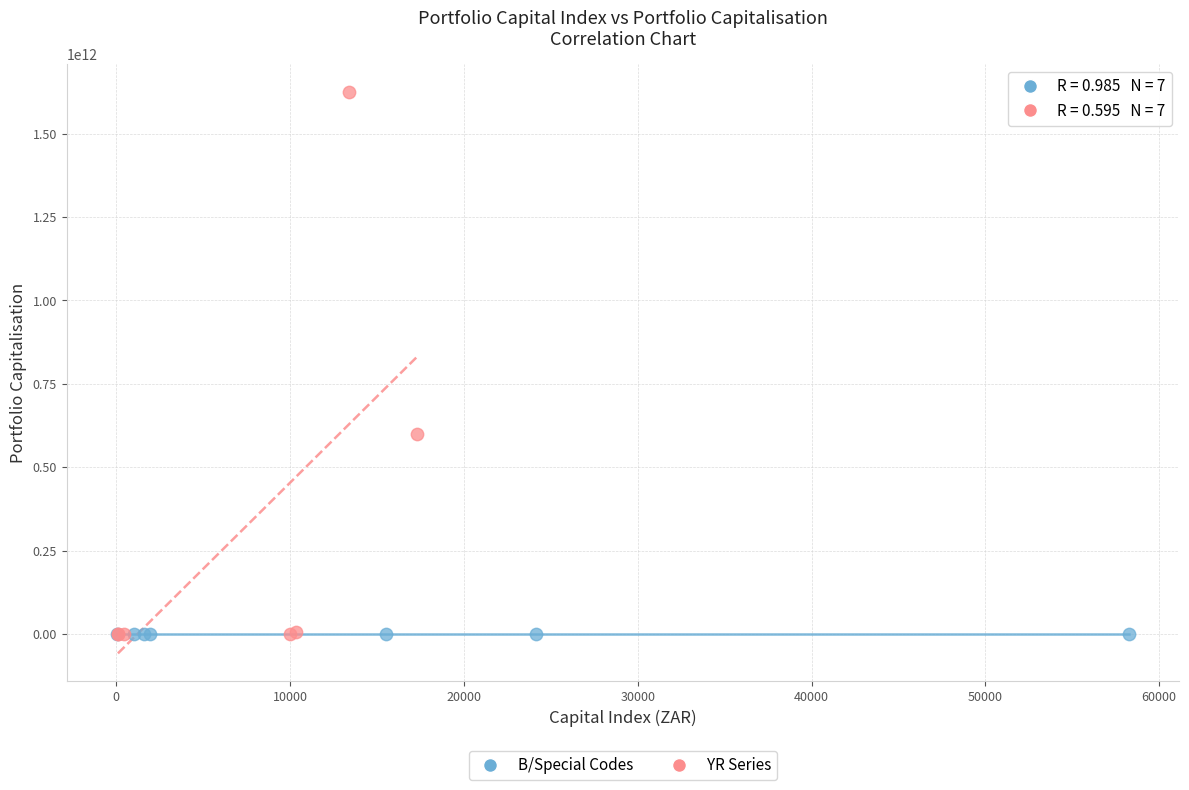

Which series reaches the maximum Y coordinate?

YR Series